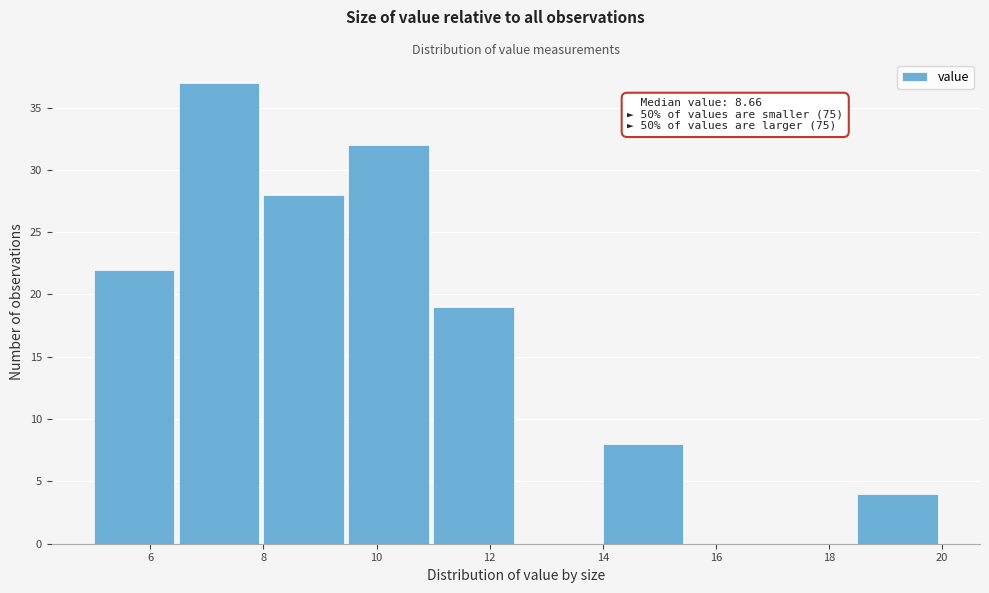

Over which range of the x-axis is the bar tallest?

6.5 to 8.0